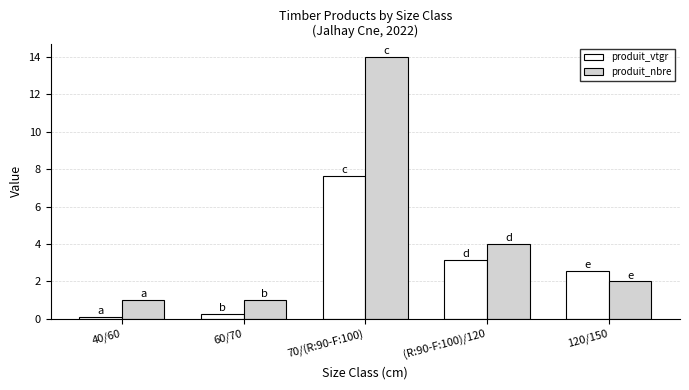

List the series in order of their peak value, highest first.

produit_nbre, produit_vtgr